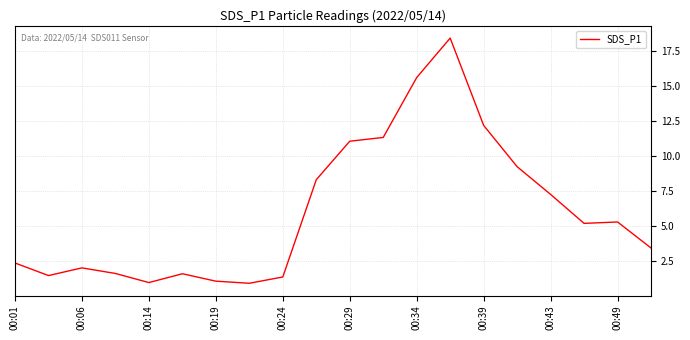

What is the maximum value shown in the chart?

18.4